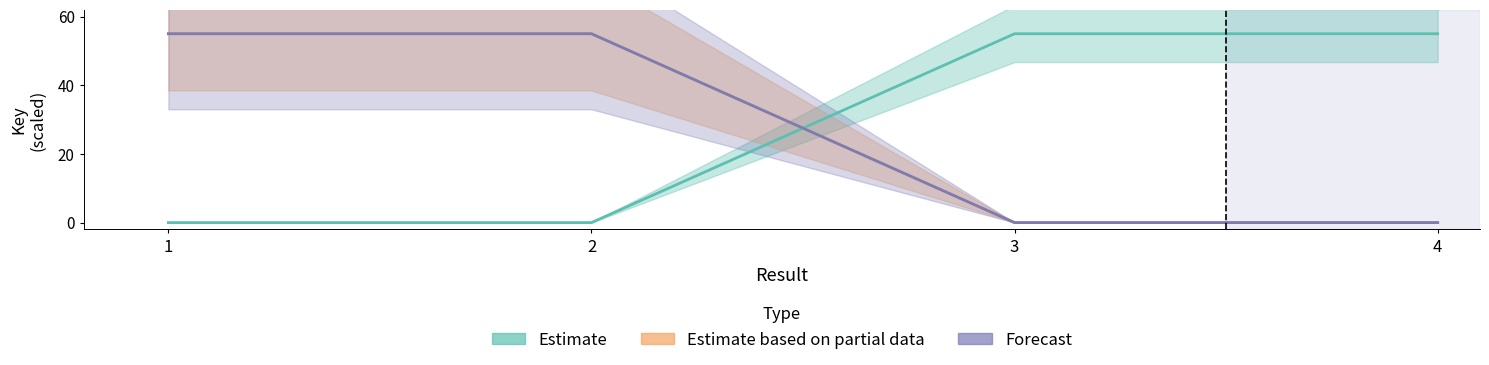

At which label is Forecast closest to 27?

3